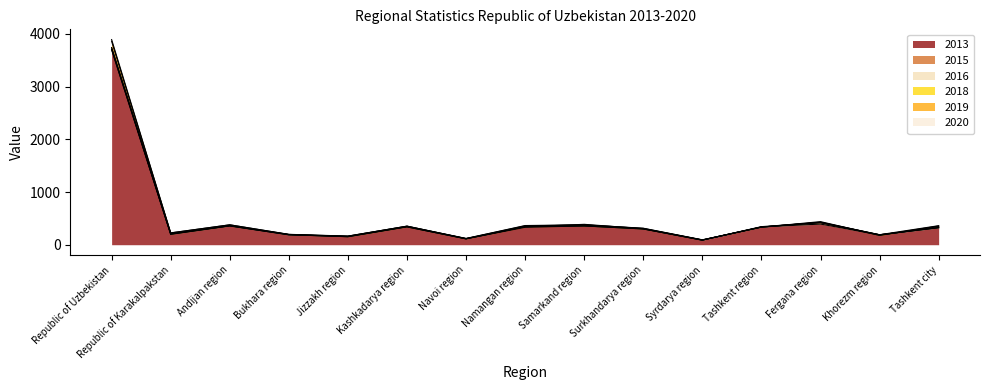

Which series ends up on top after the final intersection of 2020 and 2013?

2020